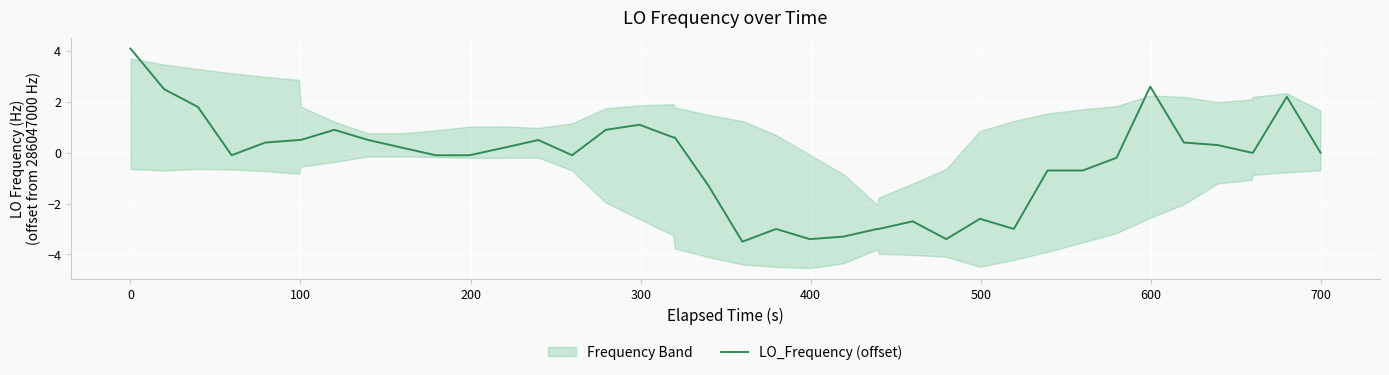

What is the lowest value of the LO_Frequency (offset) series?

-3.5